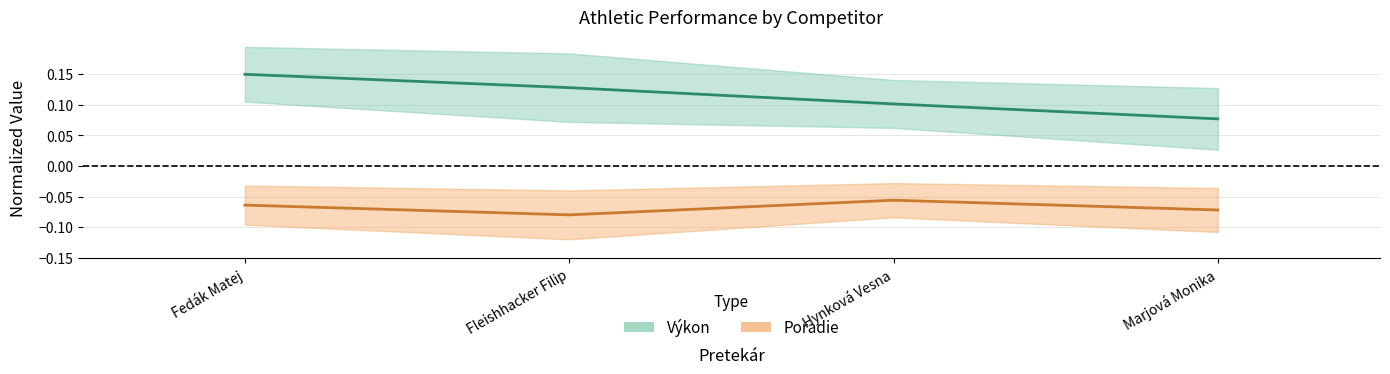

Is it true that Výkon equals 0.2 at Hynková Vesna?

False